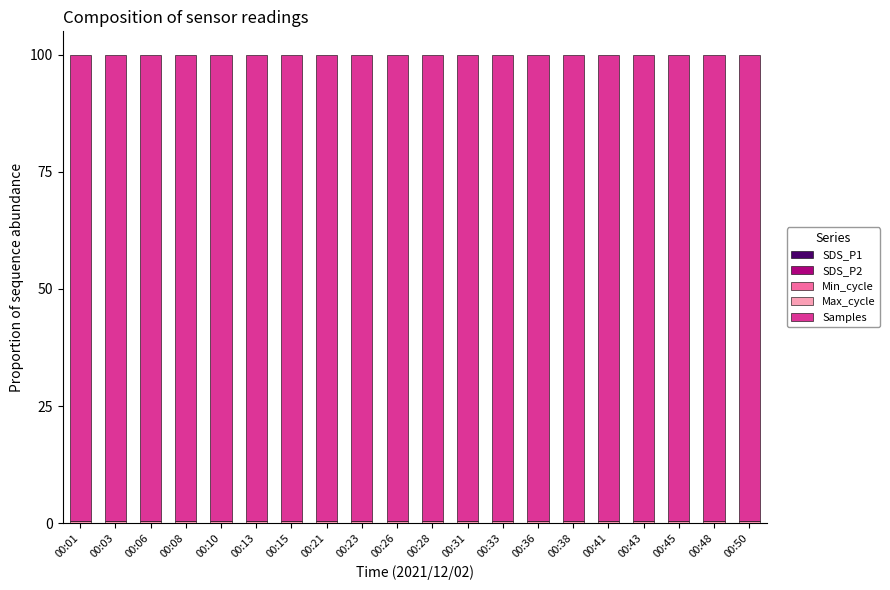

List the labels in order of Max_cycle value, smallest first.

00:41, 00:23, 00:48, 00:03, 00:50, 00:06, 00:38, 00:10, 00:33, 00:45, 00:36, 00:28, 00:08, 00:31, 00:15, 00:01, 00:13, 00:21, 00:26, 00:43